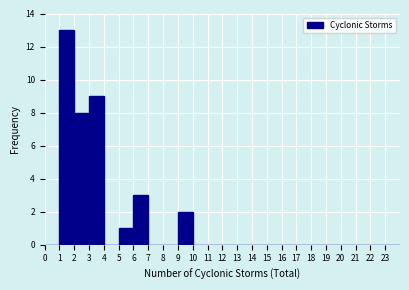

Reading left to right, list every bar in this chart as the range it spans on the x-axis followed by its height. The values are not printed on the chart, so give them approximately, as read against the axis.

0 to 1: 0
1 to 2: 13
2 to 3: 8
3 to 4: 9
4 to 5: 0
5 to 6: 1
6 to 7: 3
7 to 8: 0
8 to 9: 0
9 to 10: 2
10 to 11: 0
11 to 12: 0
12 to 13: 0
13 to 14: 0
14 to 15: 0
15 to 16: 0
16 to 17: 0
17 to 18: 0
18 to 19: 0
19 to 20: 0
20 to 21: 0
21 to 22: 0
22 to 23: 0
23 to 24: 0